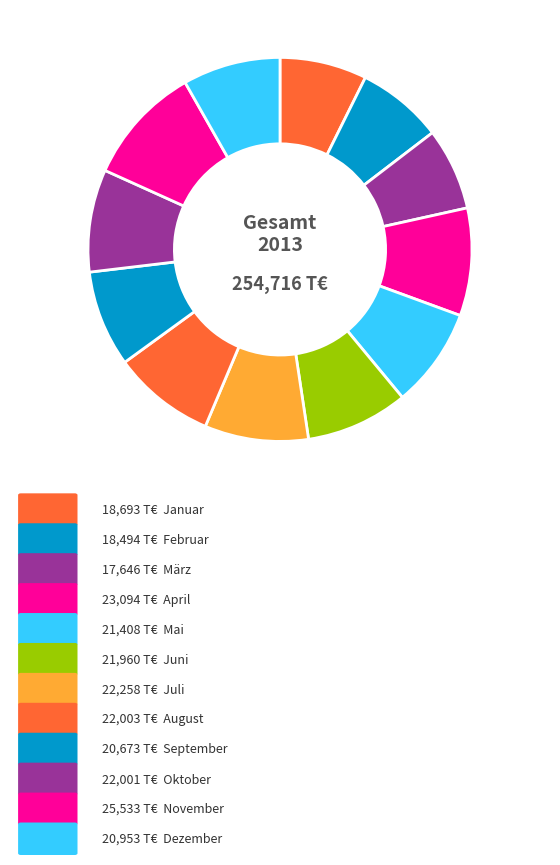

Count the number of slices in the pie.

12